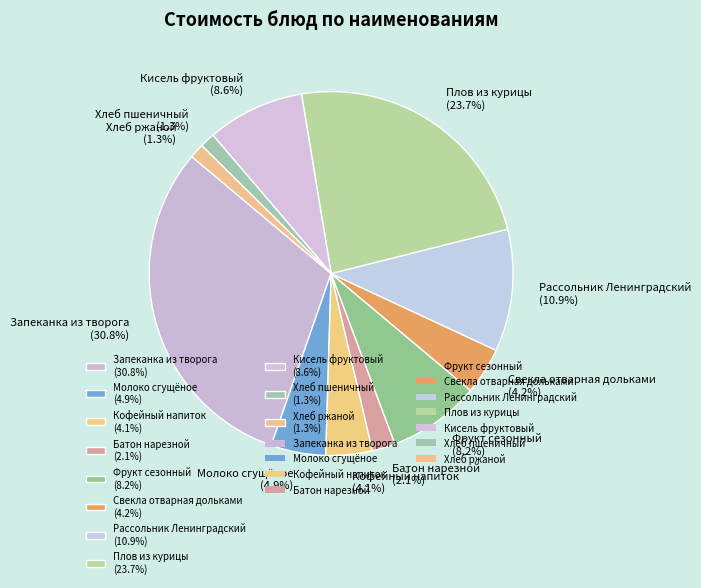

Is it true that Фрукт сезонный is 8% of the pie?

True